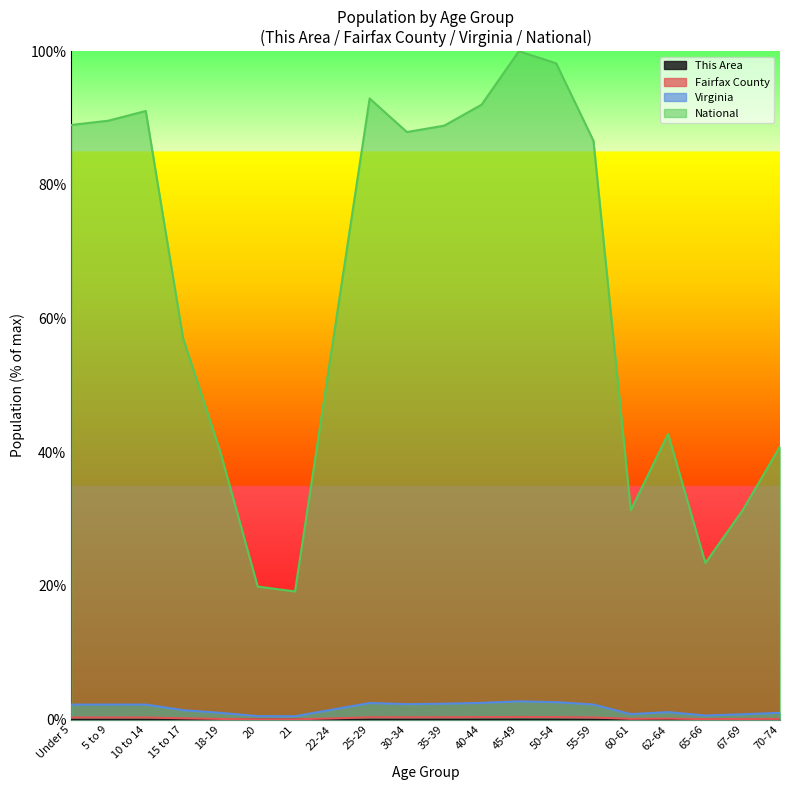

In National, how many points are higher than both neighbors (excluding endpoints)?

4